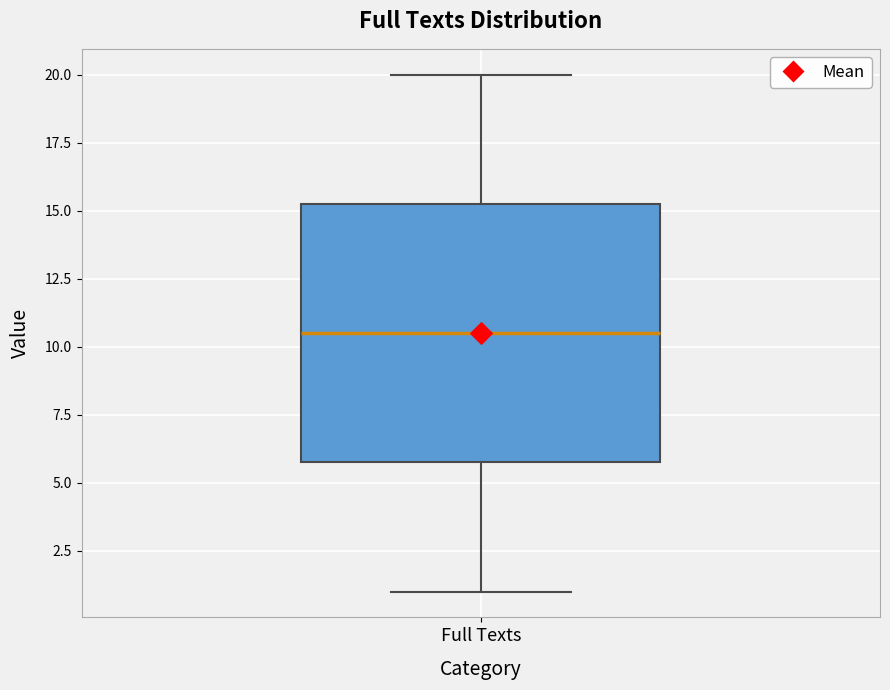

Where is the lower edge of the box for Full Texts on the y-axis? The values are not printed on the chart, so give them approximately, as read against the axis.

6.0